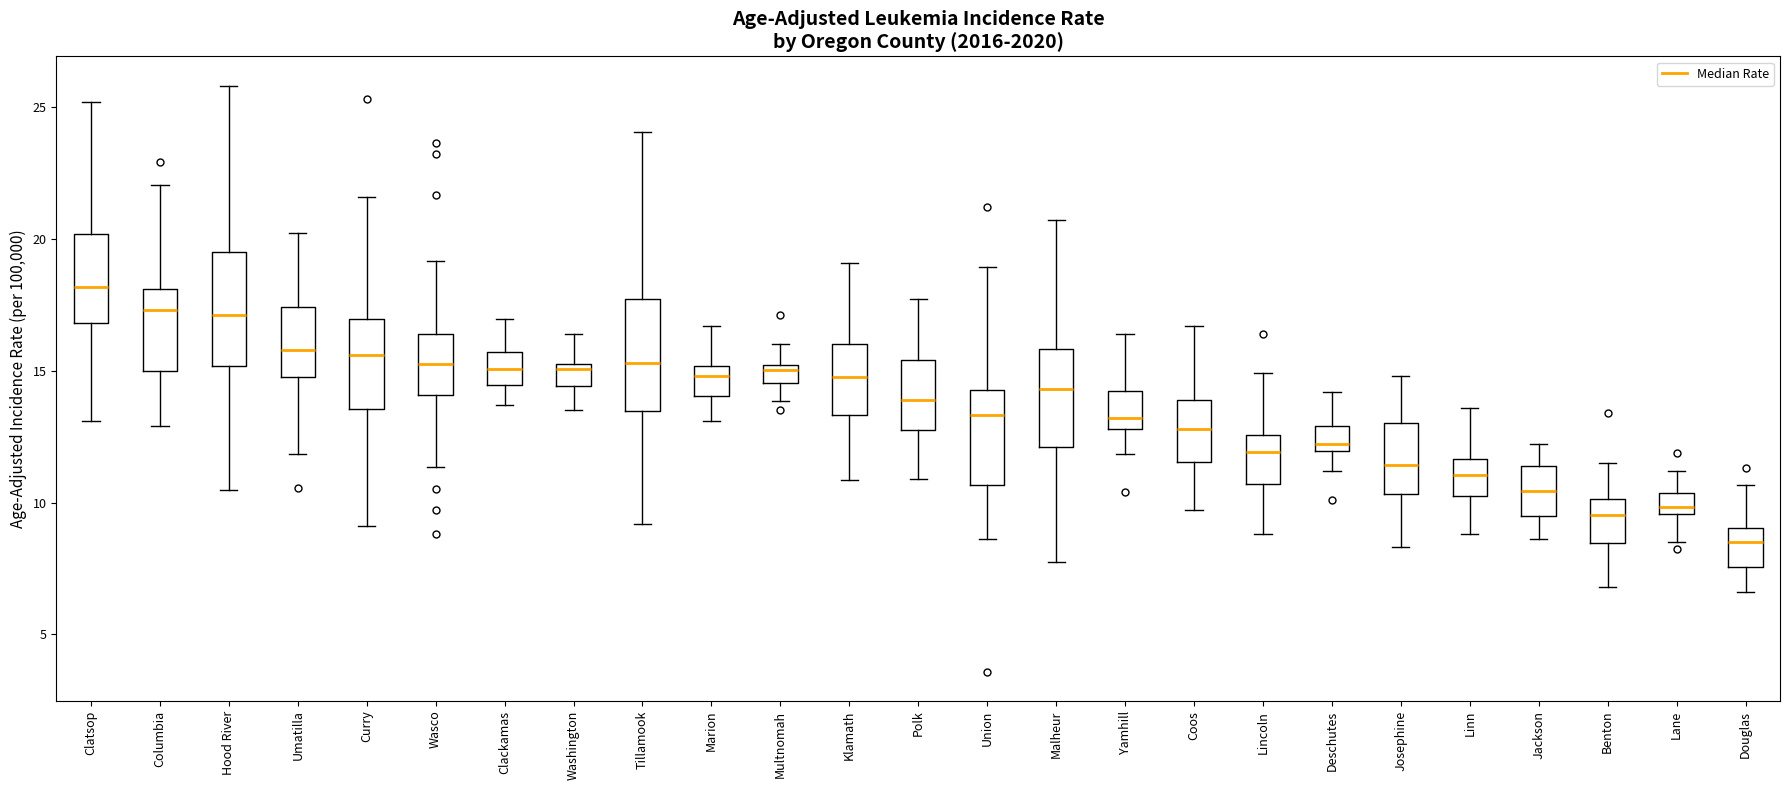

Which box's median line is the highest?

Clatsop